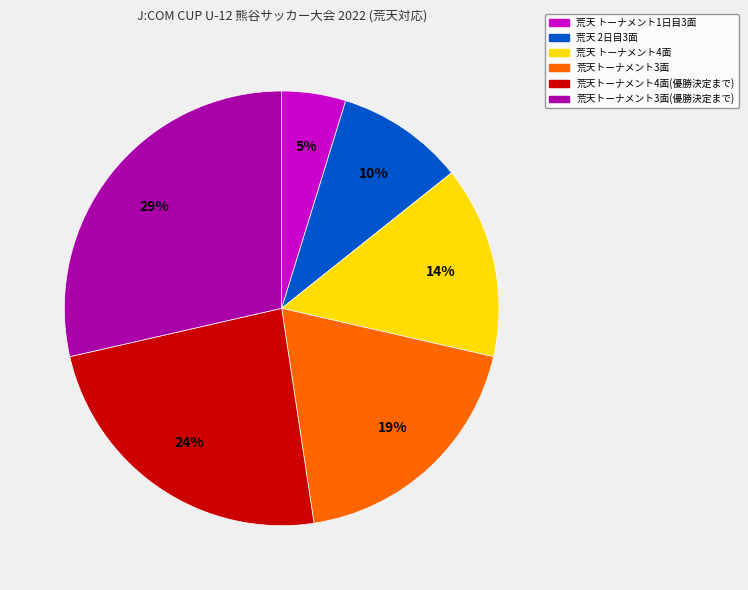

To the nearest percent, what is the average slice percentage?

17%